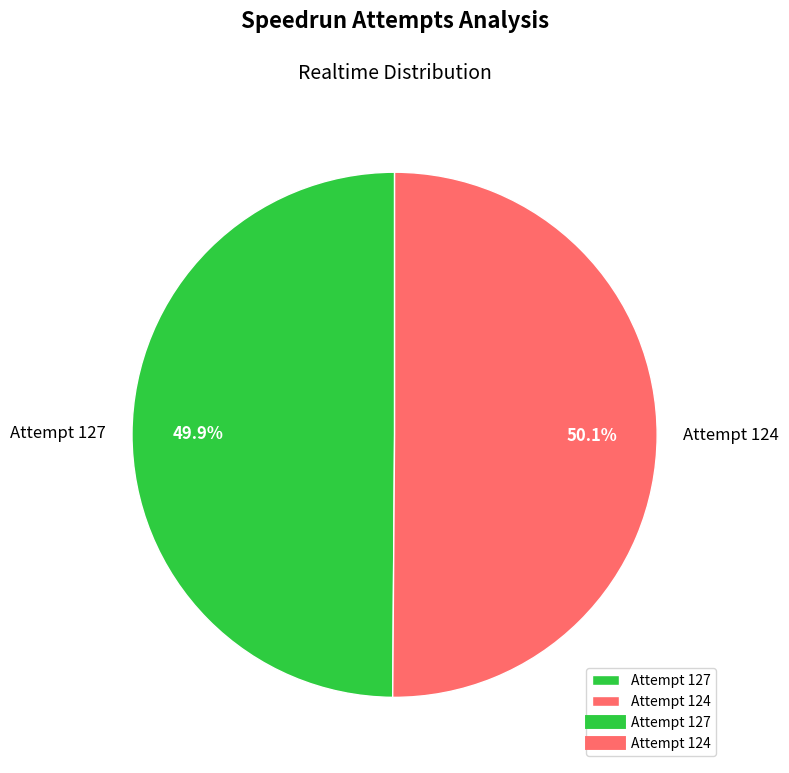

The Attempt 127 slice represents 50% of the pie. True or false?

True